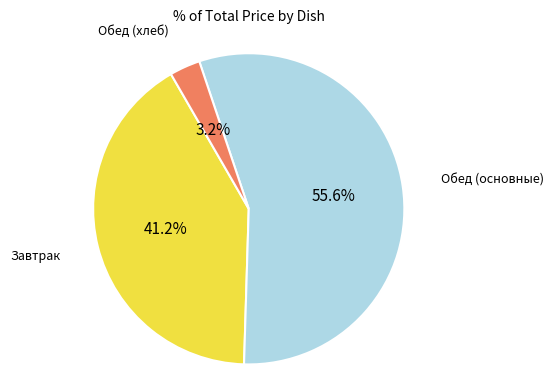

Rank the categories by value from lowest to highest.

Обед (хлеб), Завтрак, Обед (основные)